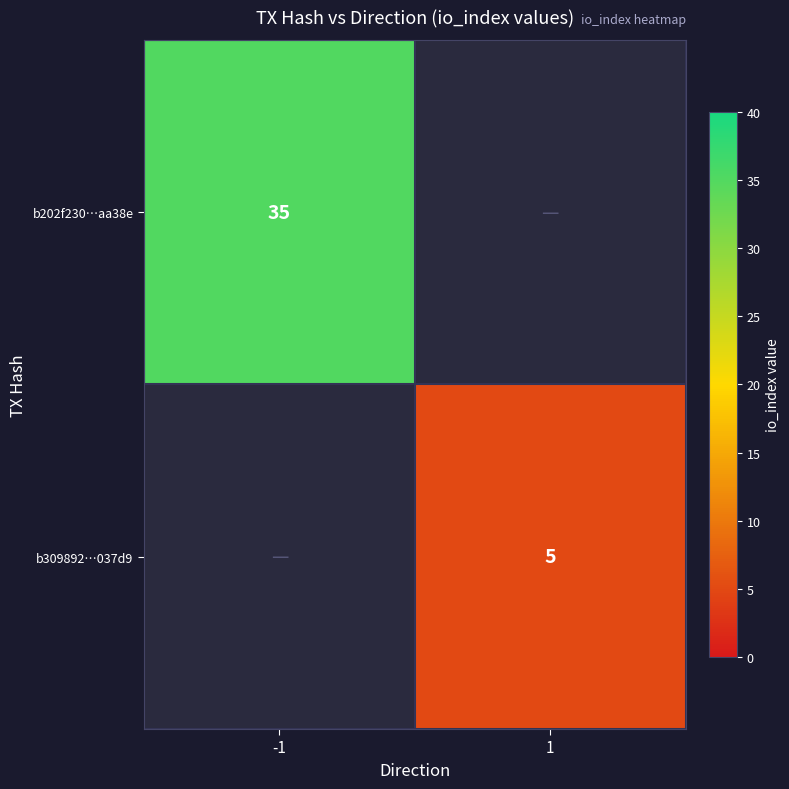

The b309892…037d9 series shows 7 at 1. True or false?

False